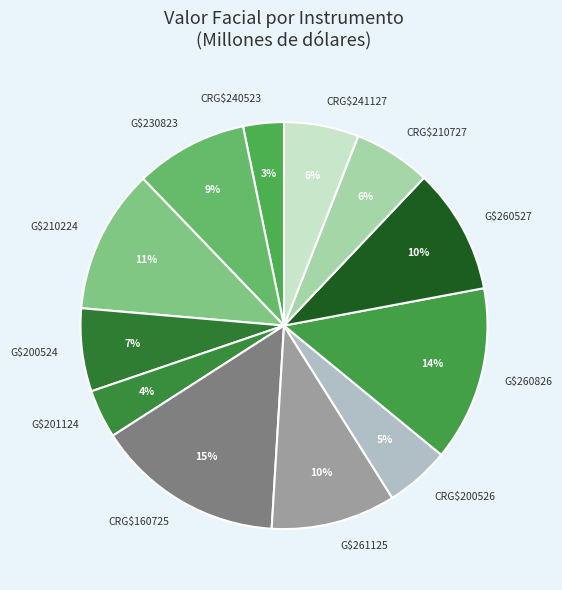

To the nearest percent, what percentage of the pie is CRG$240523?

3%